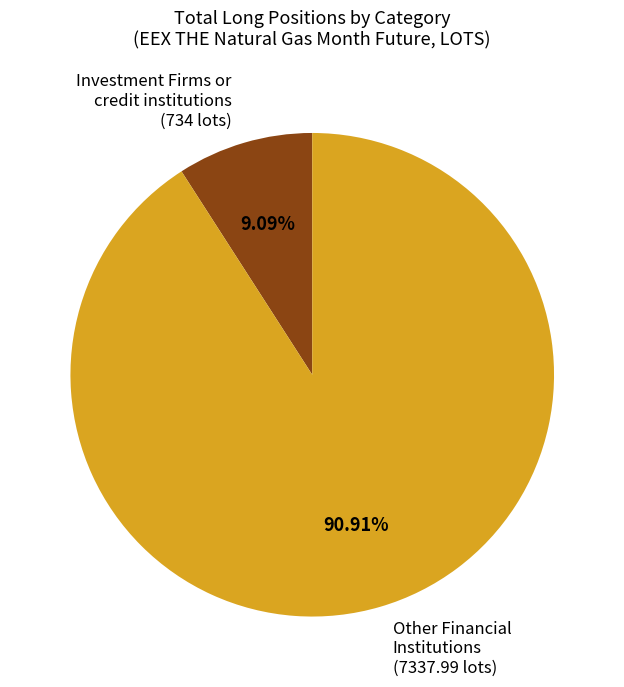

Is the sum of Other Financial Institutions (7337.99 lots) and Investment Firms or credit institutions (734 lots) greater than half?

Yes